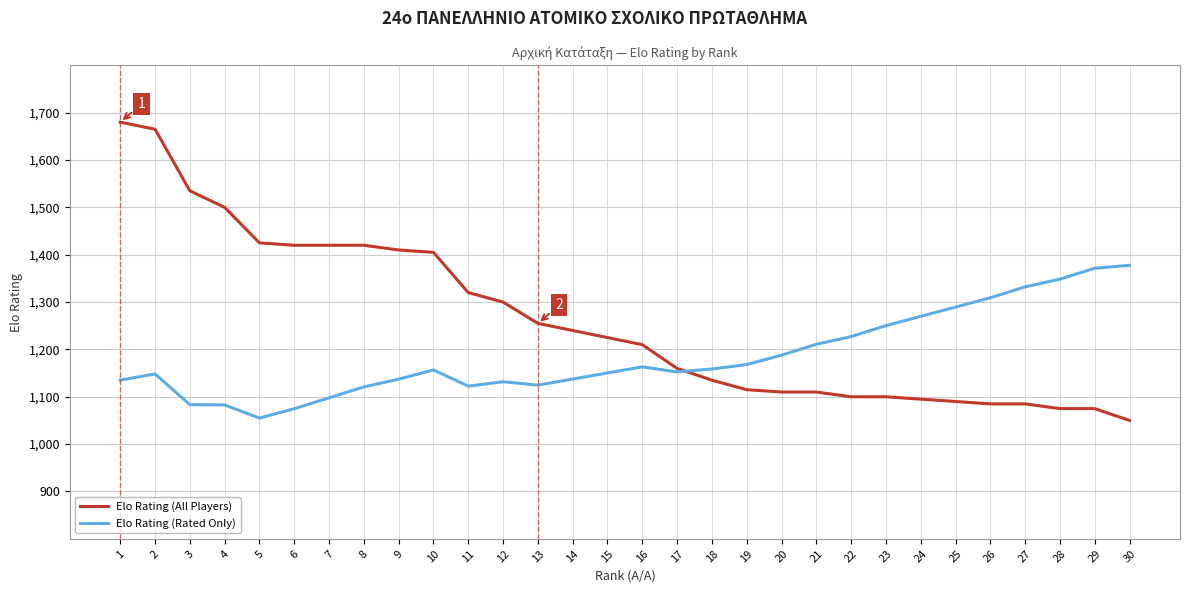

List the series in order of their overall mean, highest first.

Elo Rating (All Players), Elo Rating (Rated Only)